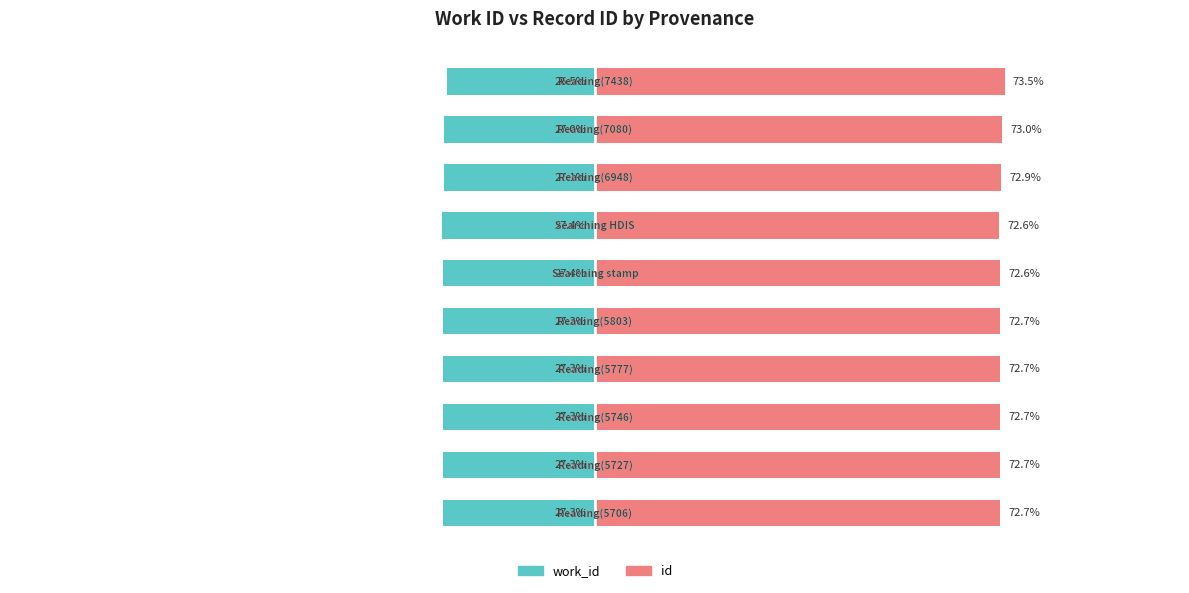

At 5, list the series in order from smallest to largest.

work_id, id